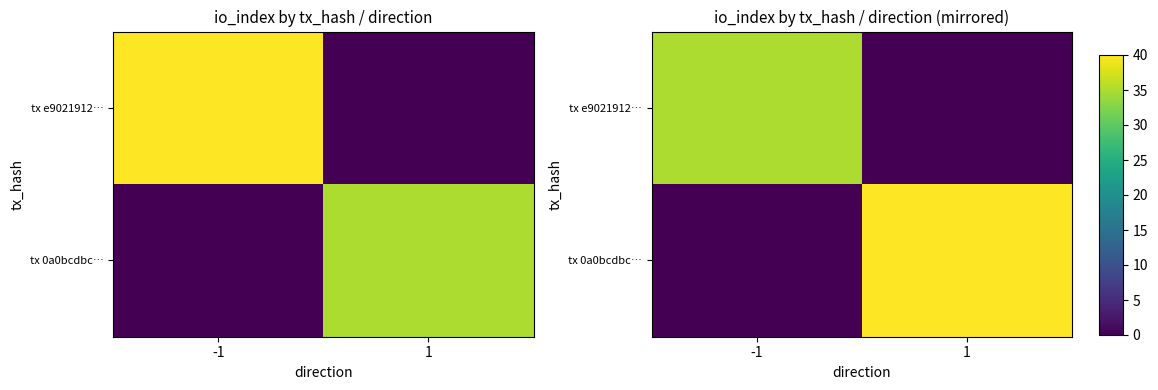

List the series in order of their peak value, lowest first.

tx e9021912…, tx 0a0bcdbc…